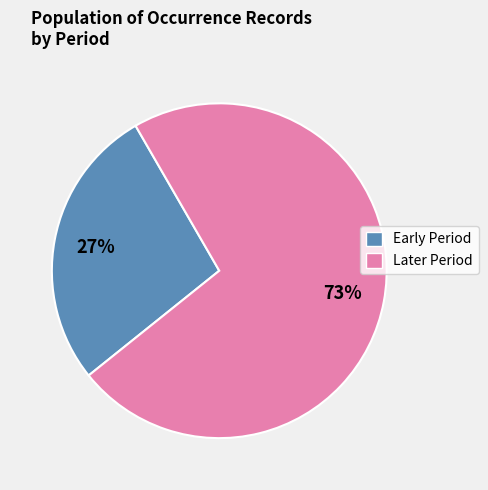

Does any single category account for the majority?

Yes